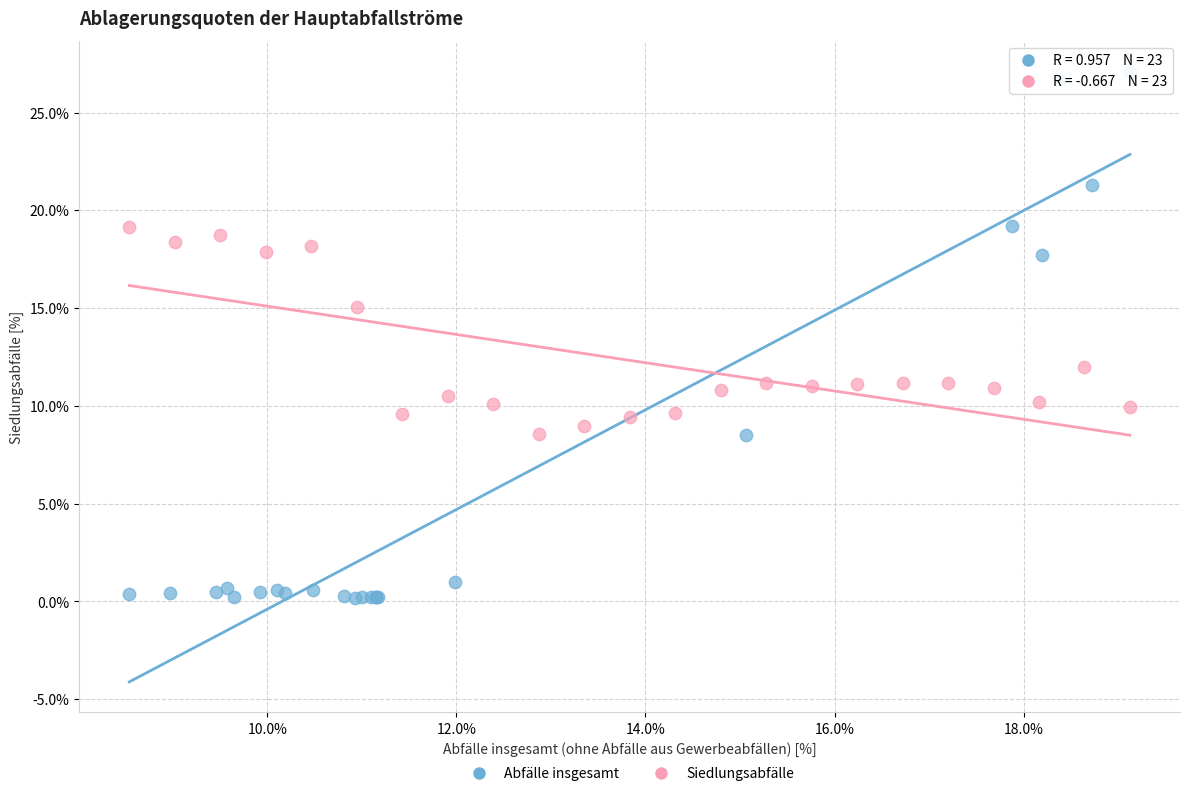

Which series reaches the minimum Y coordinate?

Abfälle insgesamt